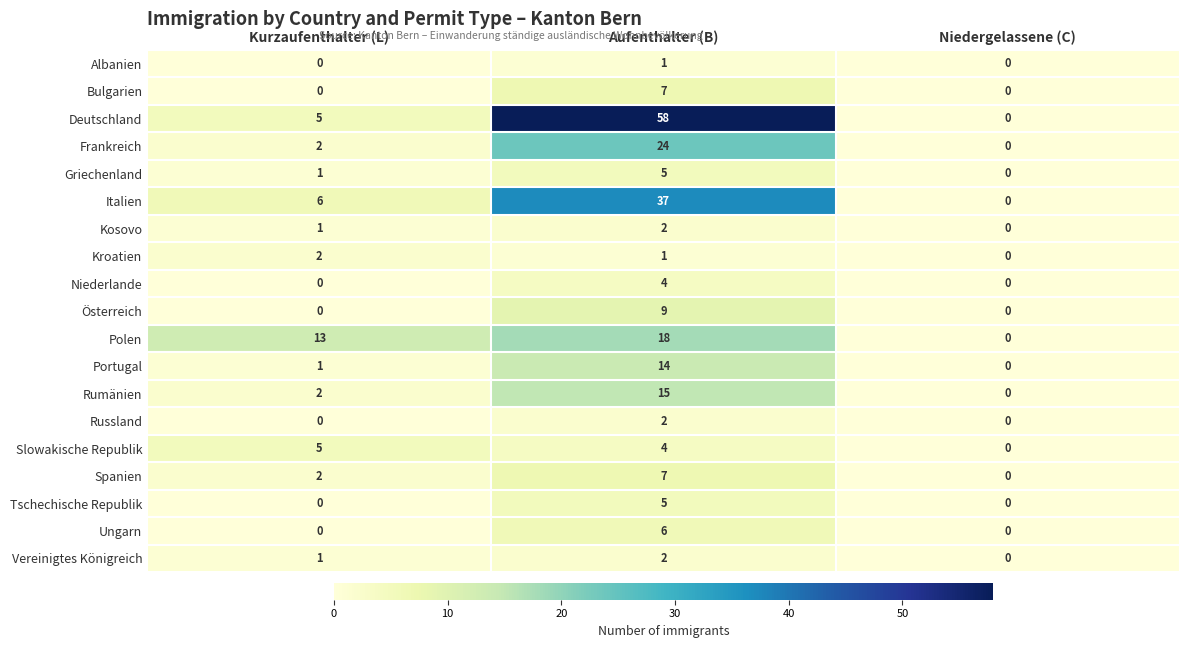

What is the difference between the Griechenland values at Aufenthalter (B) and Niedergelassene (C)?

5